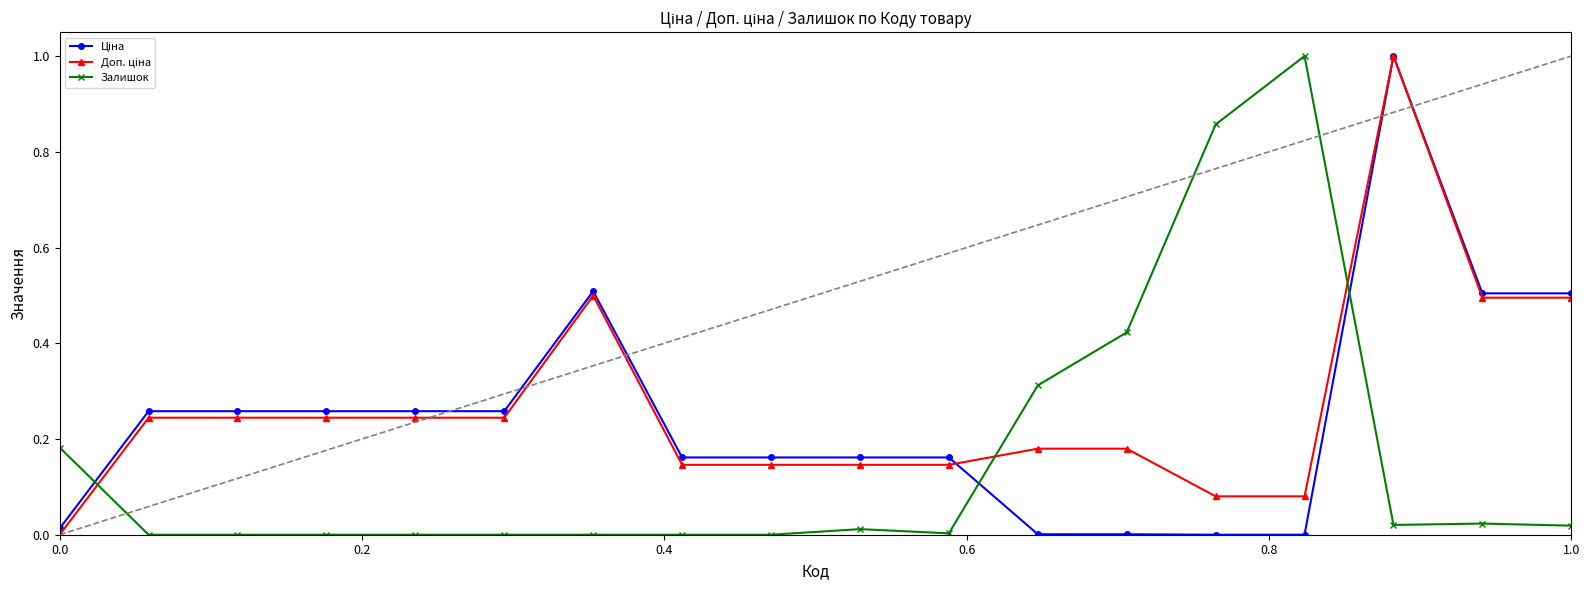

What is the maximum value shown in the chart?

1.0